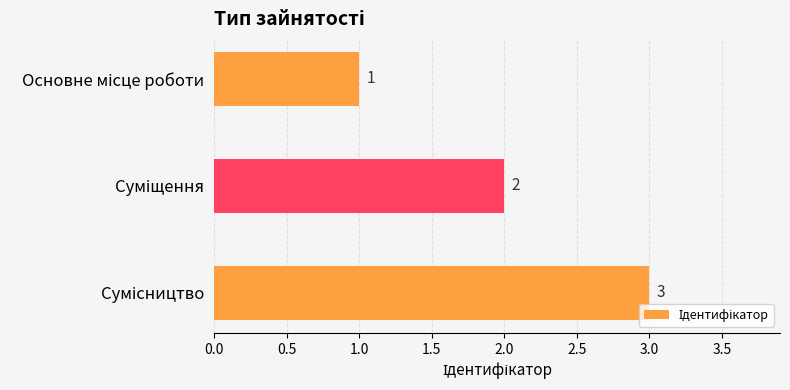

What is the maximum value shown in the chart?

3